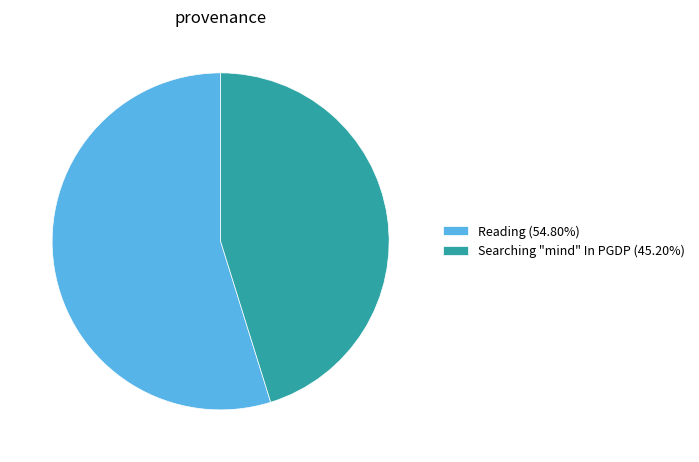

Is the sum of Reading and Searching "mind" In PGDP greater than half?

Yes